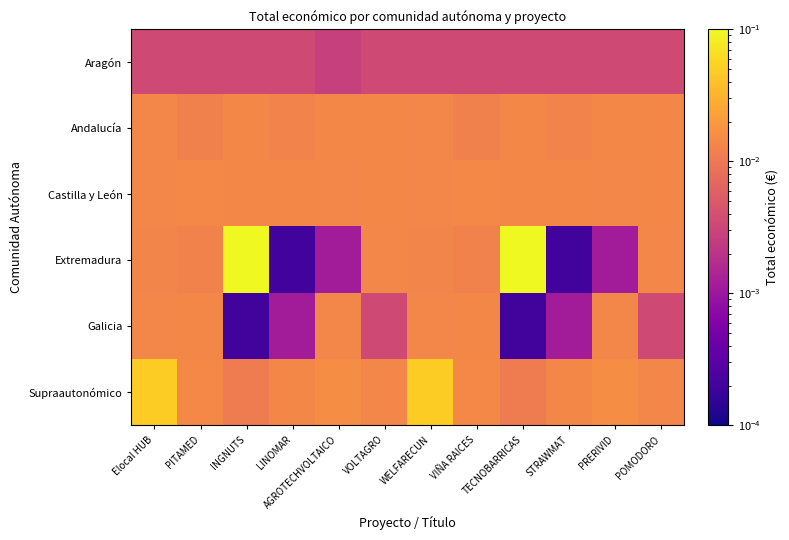

At how many categories does at least one series exceed 0?

12